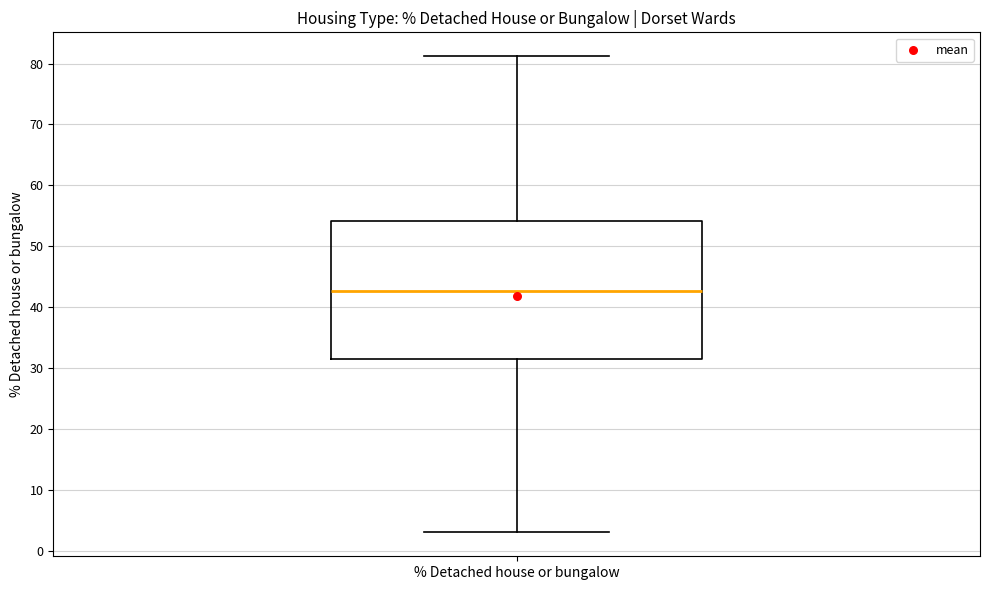

Read this box plot against the y-axis: the position of the median line, the range covered by the box, and the ends of both whiskers. The values are not printed on the chart, so give them approximately, as read against the axis.

median 43, box 31 to 54, whiskers 3 to 81